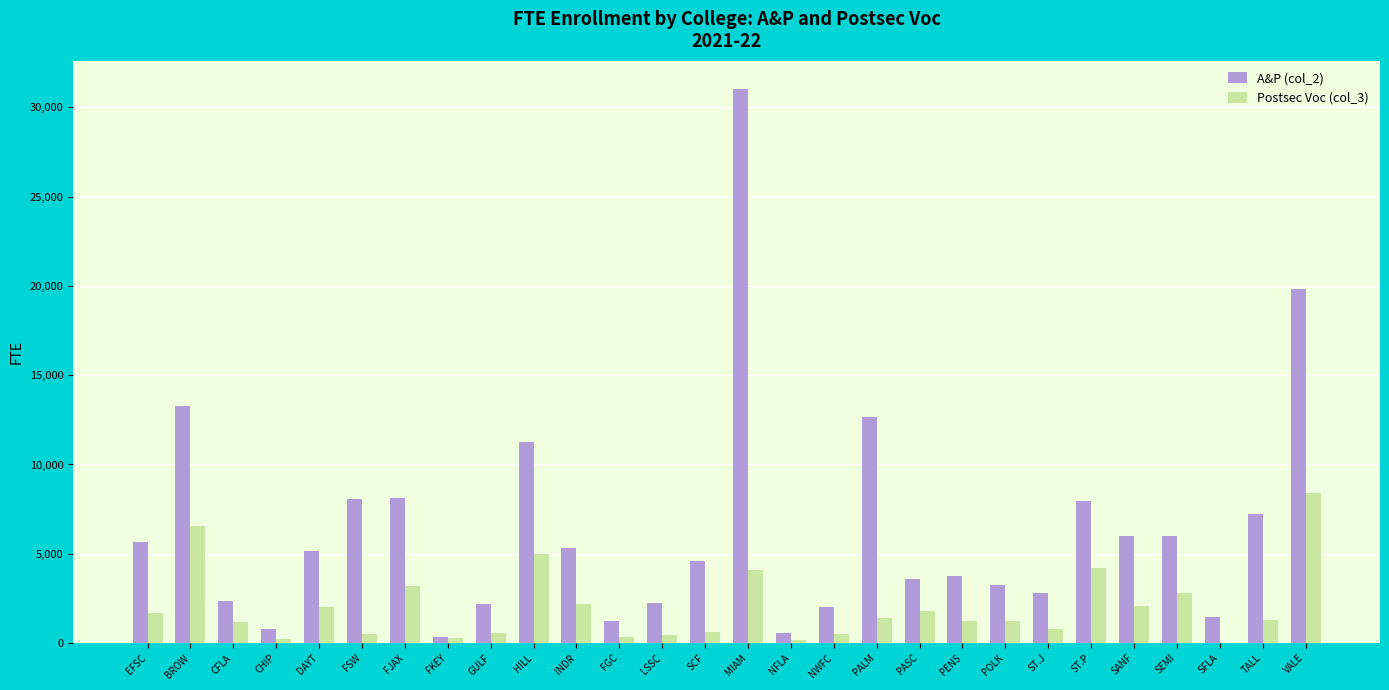

What is the sum of all A&P (col_2) values?

178751.4